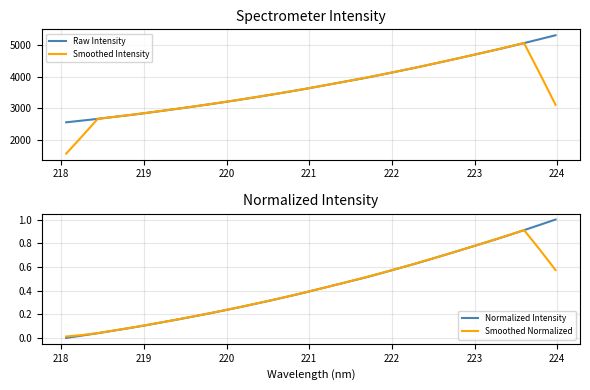

What is the highest value of the Smoothed Intensity series?

5067.0